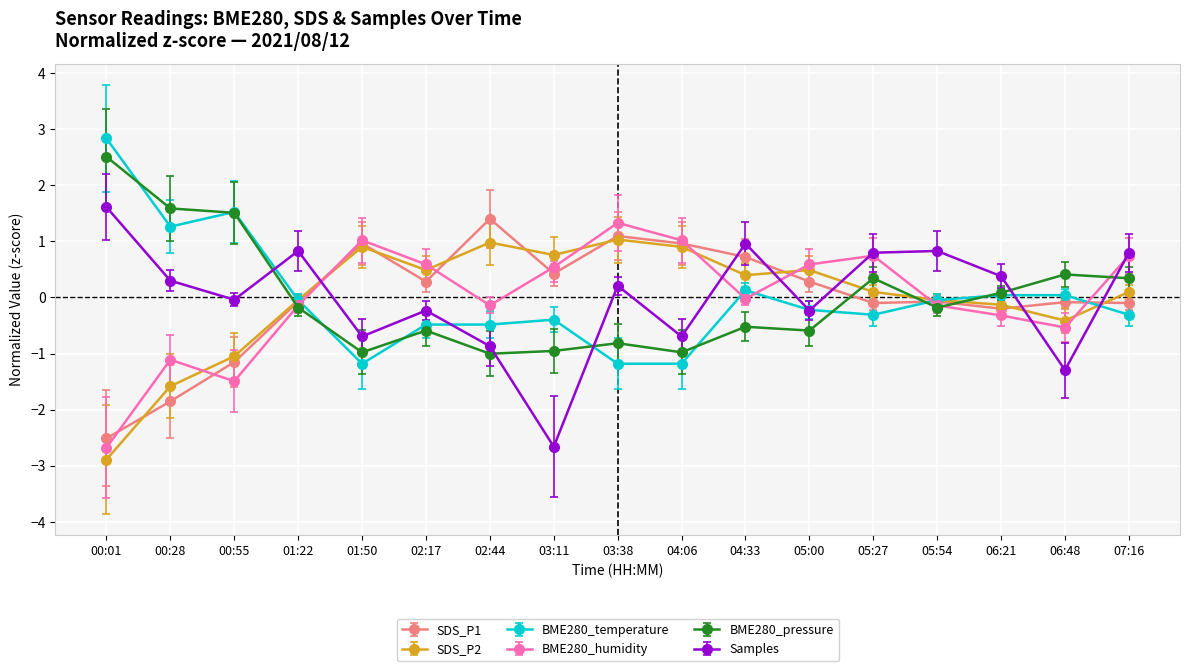

In BME280_humidity, how many points are higher than both neighbors (excluding endpoints)?

4